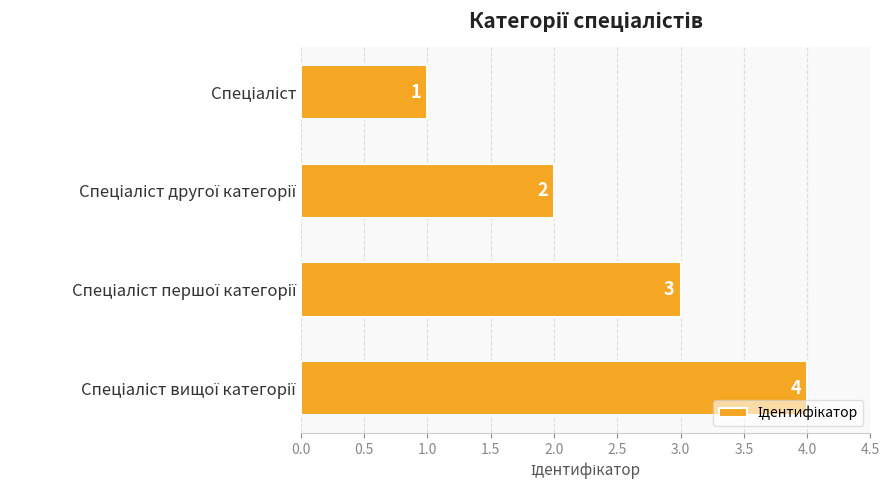

How many values are between 2 and 4?

3